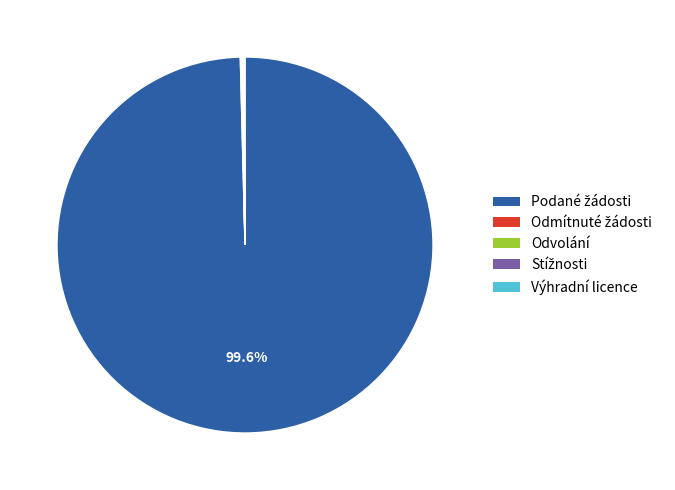

Is there any slice that represents more than half of the pie?

Yes